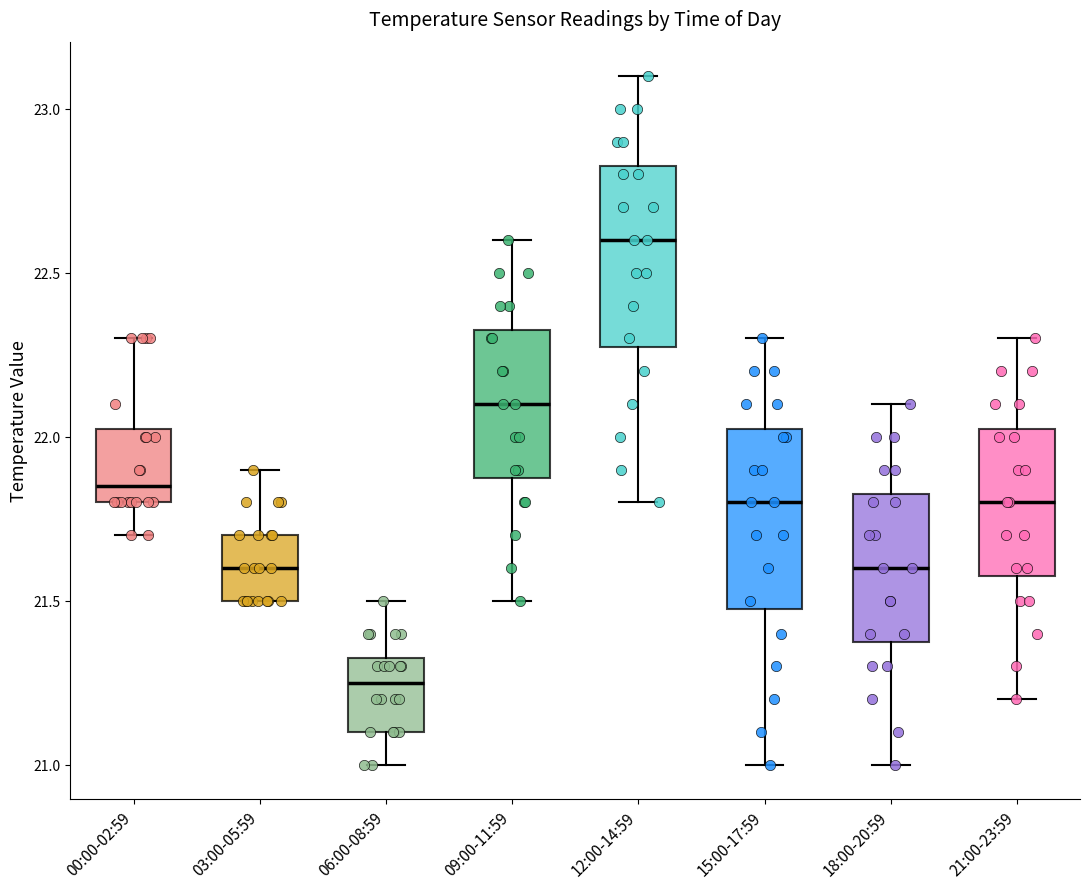

Where does the median line of the box for 00:00-02:59 sit on the y-axis? The values are not printed on the chart, so give them approximately, as read against the axis.

21.85